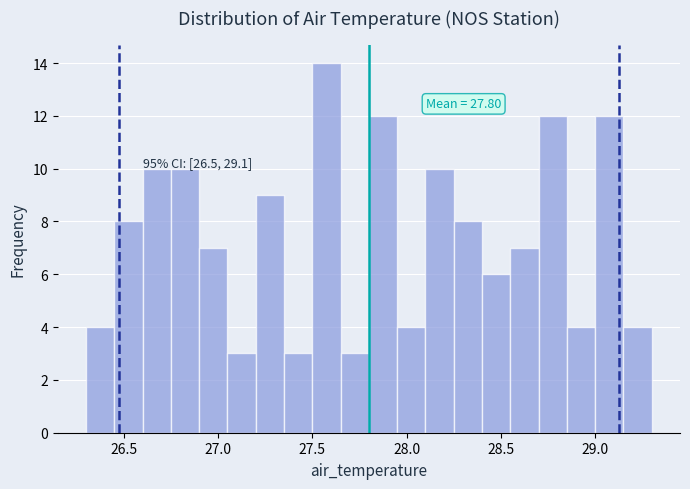

Read against the x-axis, roughly where is the centre of the tallest bar?

27.60